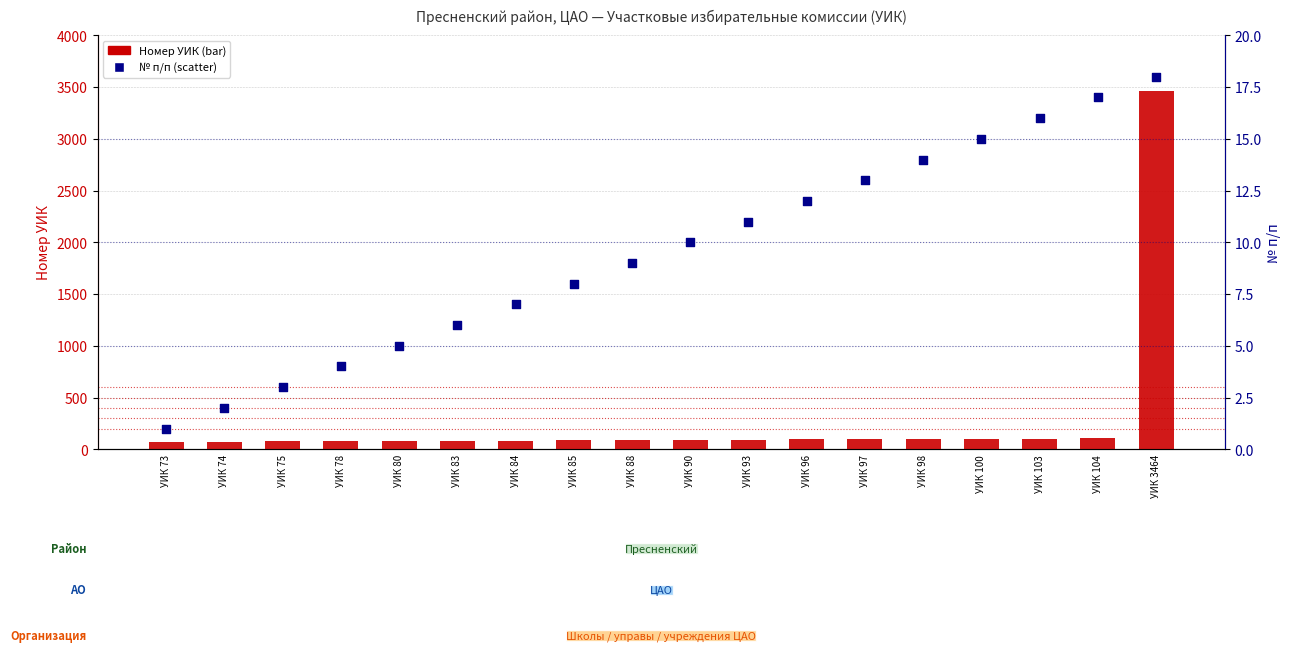

At how many categories does at least one series exceed 680?

1